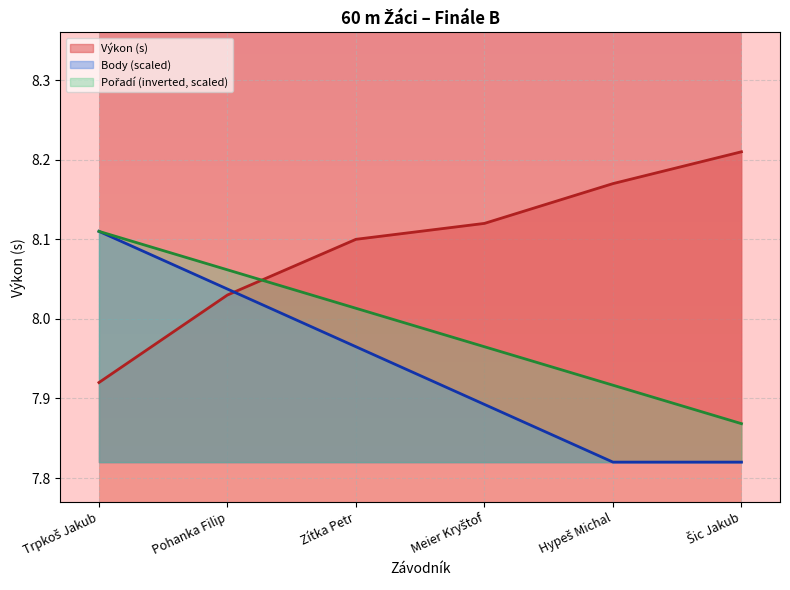

The value of Body at Zítka Petr is 8.0. True or false?

True